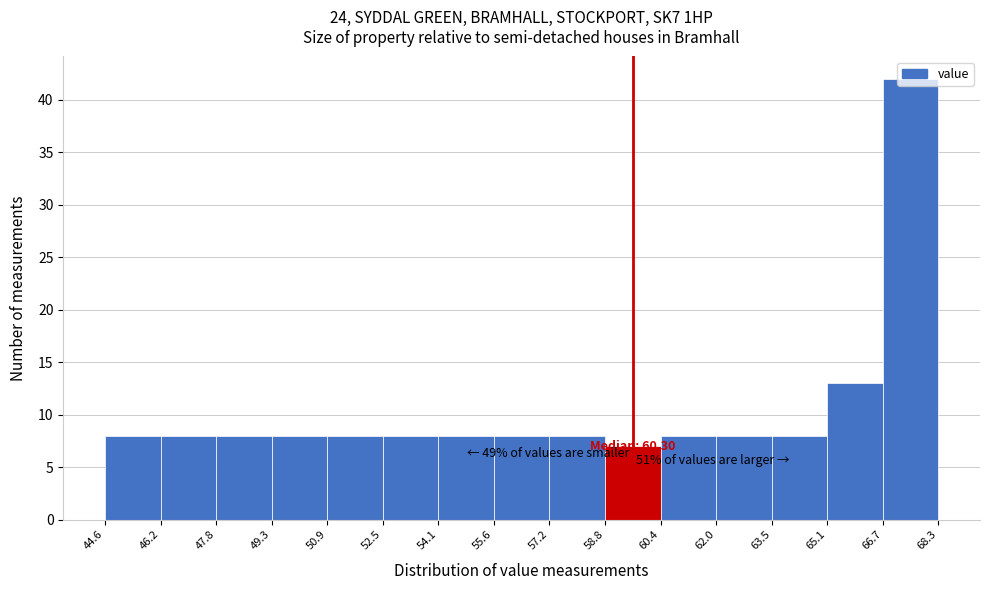

Over which range of the x-axis is the bar tallest?

66.7 to 68.3